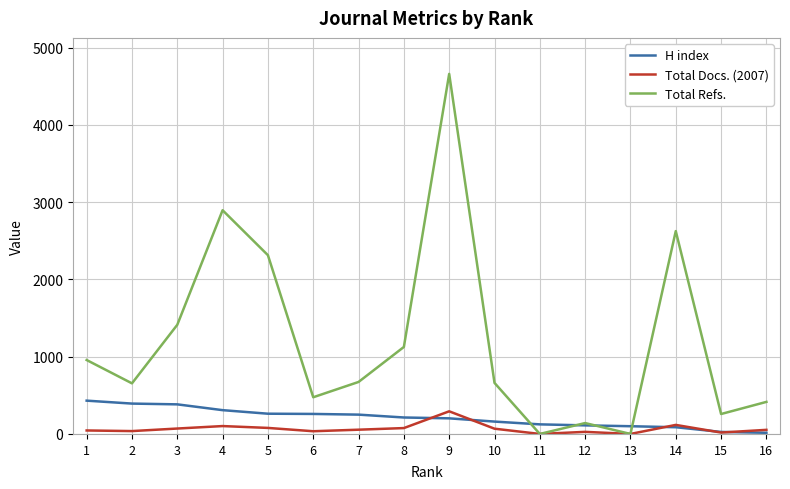

What is the difference between the Total Refs. values at 1 and 4?

1939